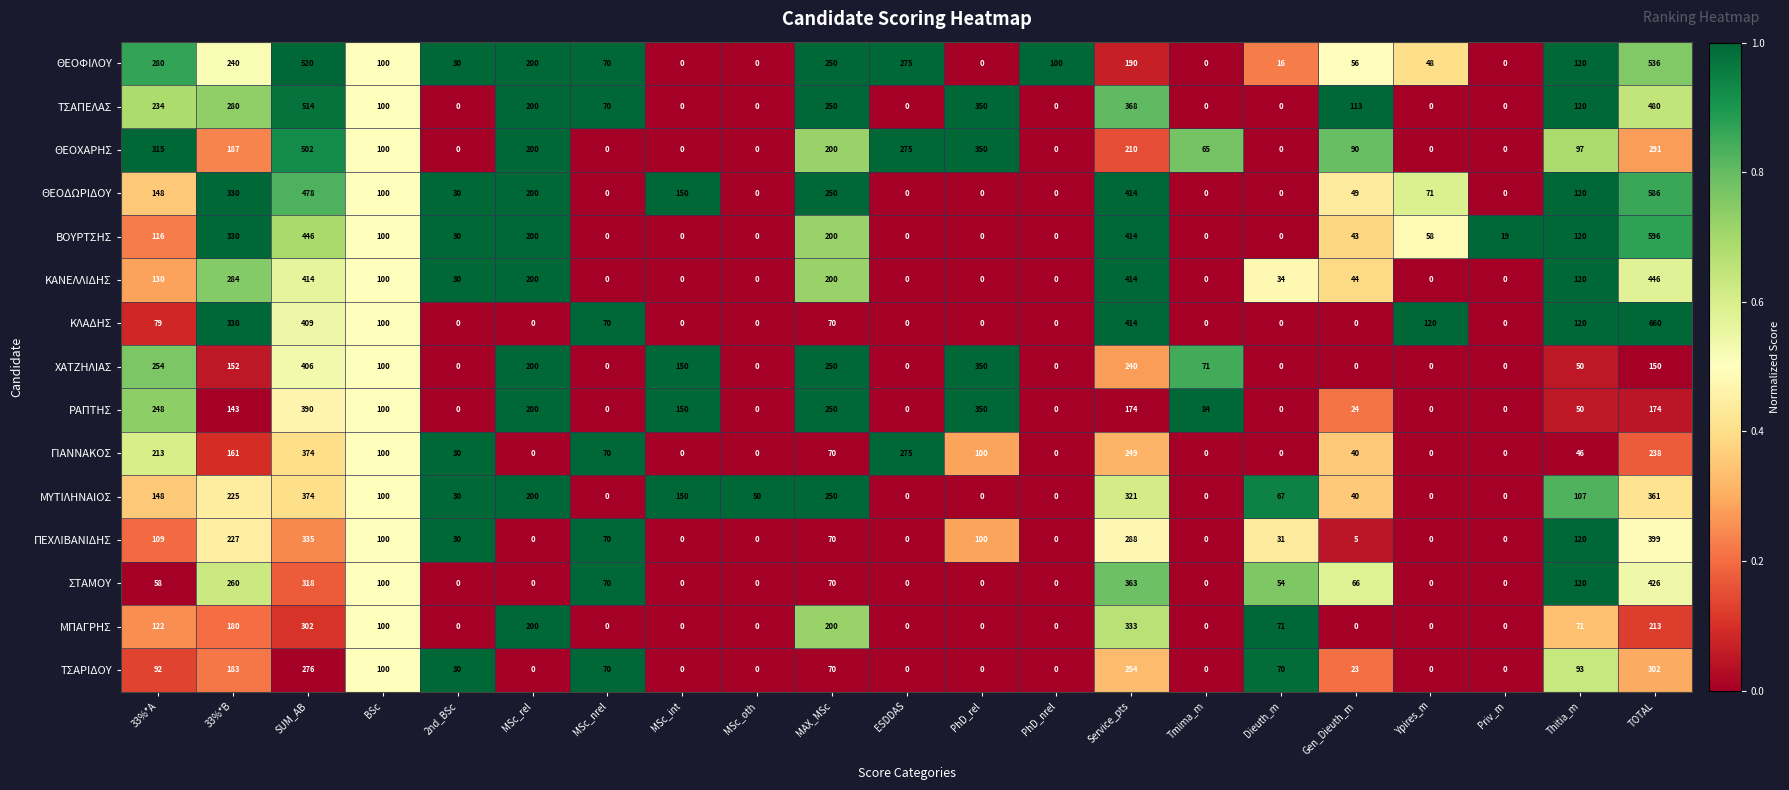

At which category is the sum across all series the highest?

SUM_AB